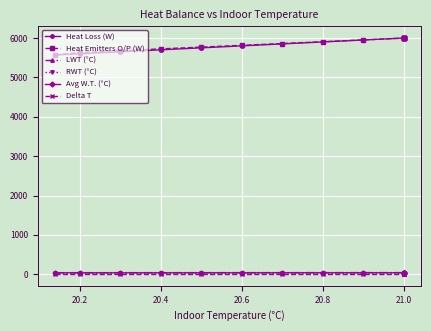

Which series has the widest spread of values?

Heat Loss (W)